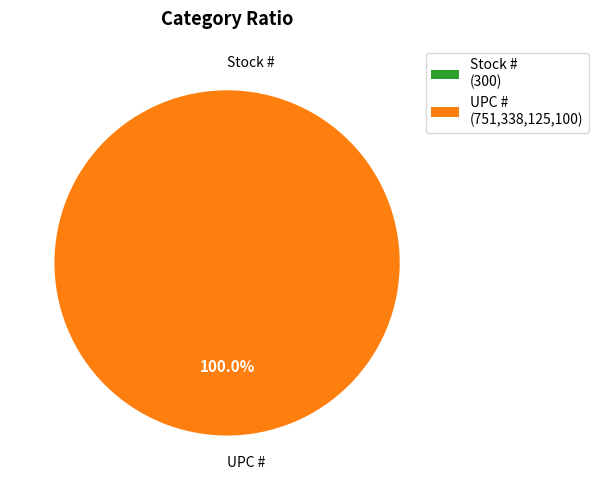

How many segments does this pie chart have?

2